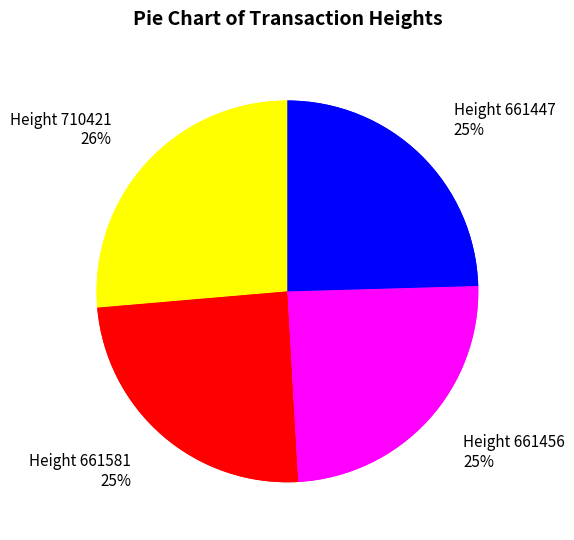

How many slices are in this pie chart?

4